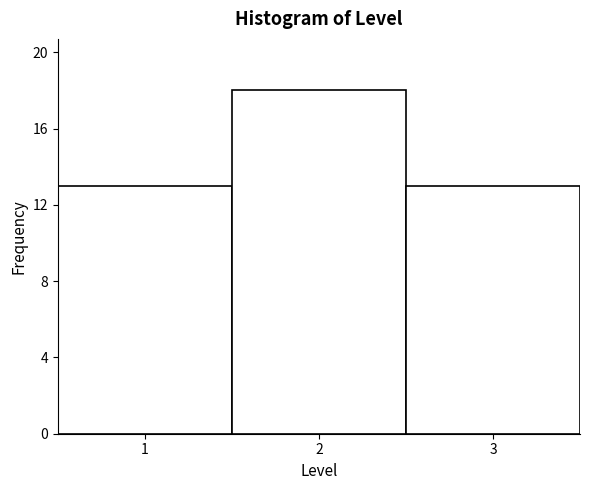

Which range on the x-axis has the tallest bar?

1.5 to 2.5